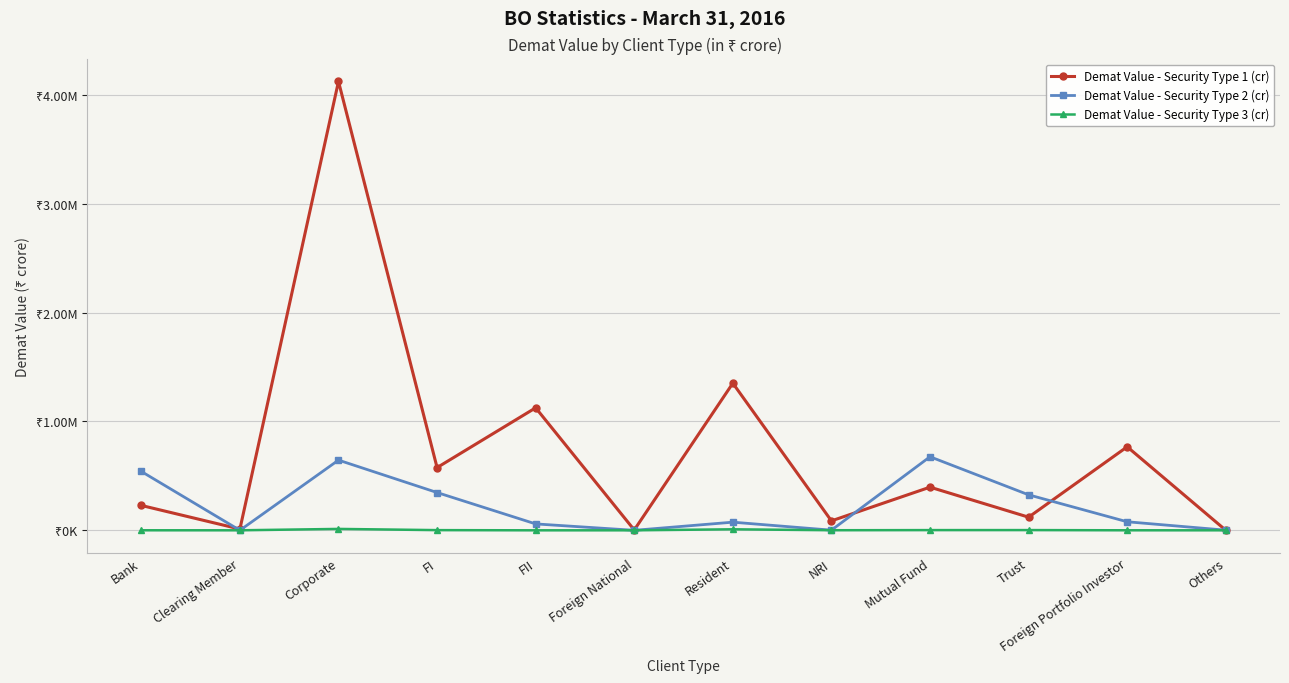

What are all the series names shown in the legend?

Demat Value - Security Type 1 (cr), Demat Value - Security Type 2 (cr), Demat Value - Security Type 3 (cr)